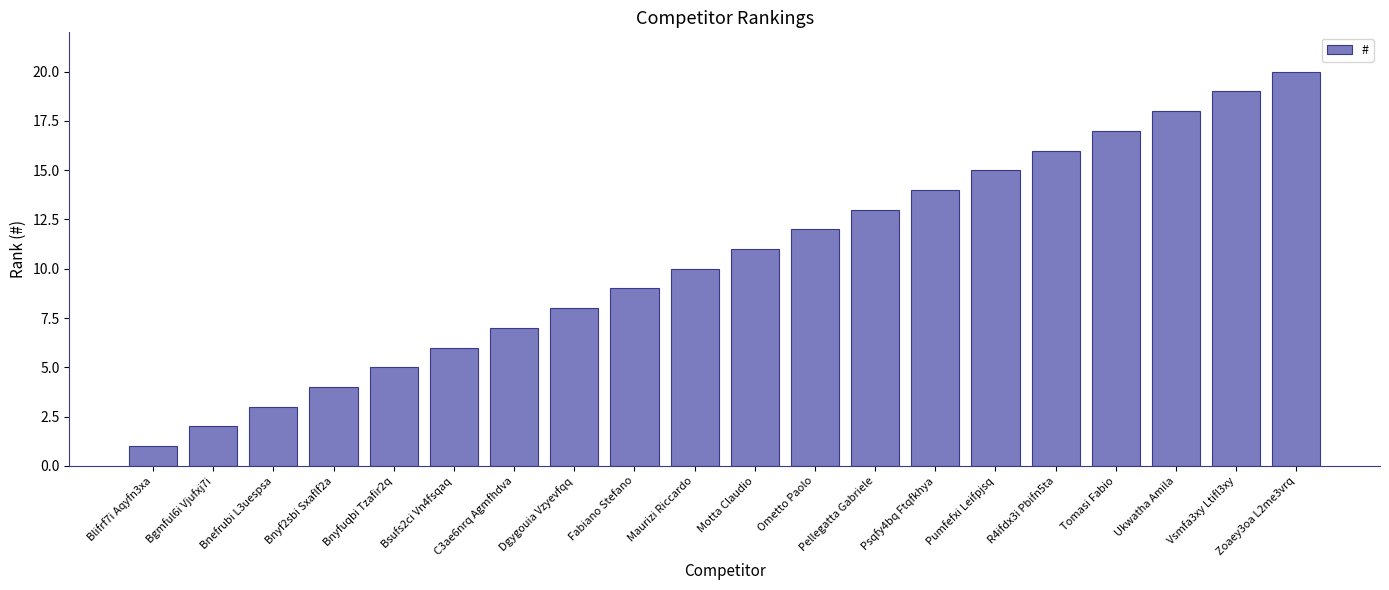

Rank the categories by value from highest to lowest.

Zoaey3oa L2me3vrq, Vsmfa3xy Ltifl3xy, Ukwatha Amila, Tomasi Fabio, R4ifdx3i Pbifn5ta, Pumfefxi Leifpjsq, Psqfy4bq Ftqfkhya, Pellegatta Gabriele, Ometto Paolo, Motta Claudio, Maurizi Riccardo, Fabiano Stefano, Dgygouia Vzyevfqq, C3ae6nrq Agmfhdva, Bsufs2ci Vn4fsqaq, Bnyfuqbi Tzafir2q, Bnyf2sbi Sxaflf2a, Bnefrubi L3uespsa, Bgmful6i Vjufxj7i, Blifrf7i Aqyfn3xa